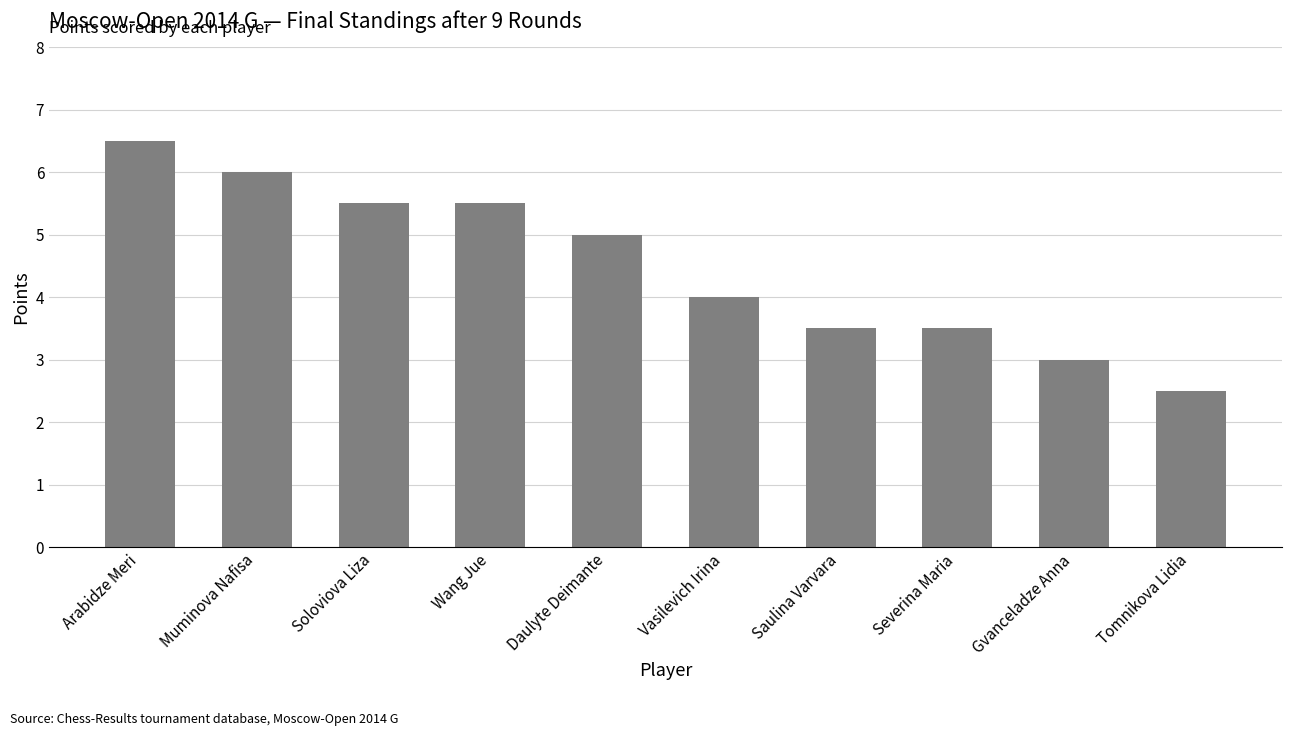

Which category has the highest value across all series?

Arabidze Meri